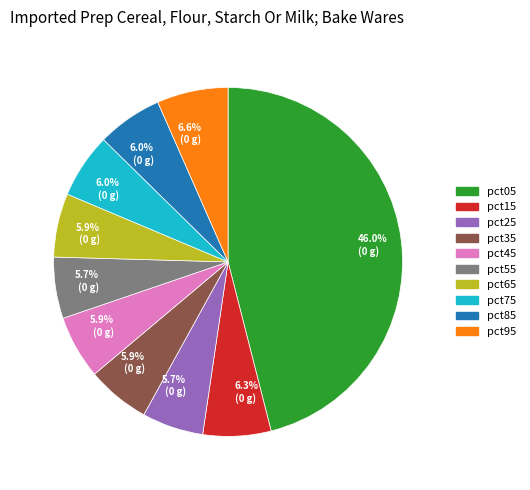

How many segments does this pie chart have?

10